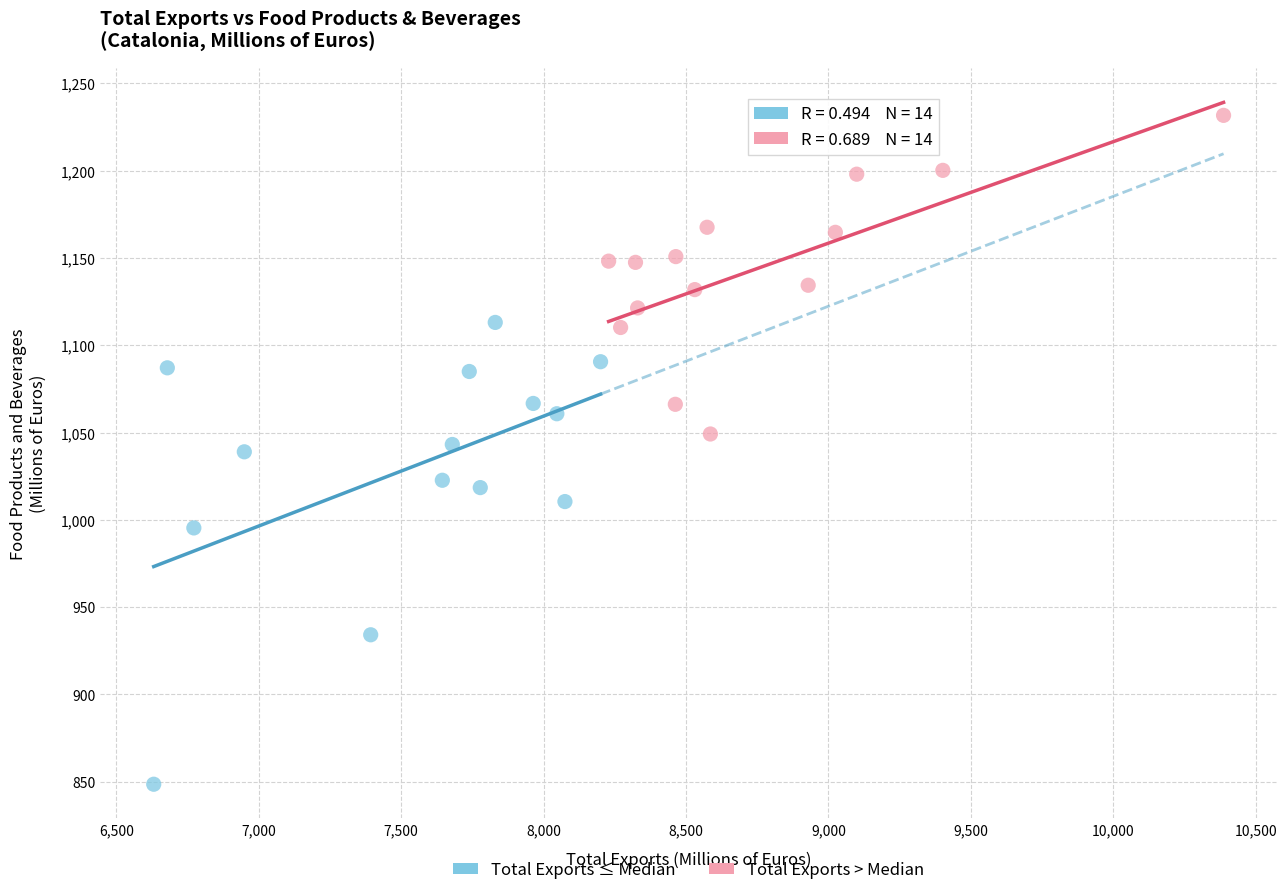

Which series contains the lowest Y value?

Total Exports ≤ Median